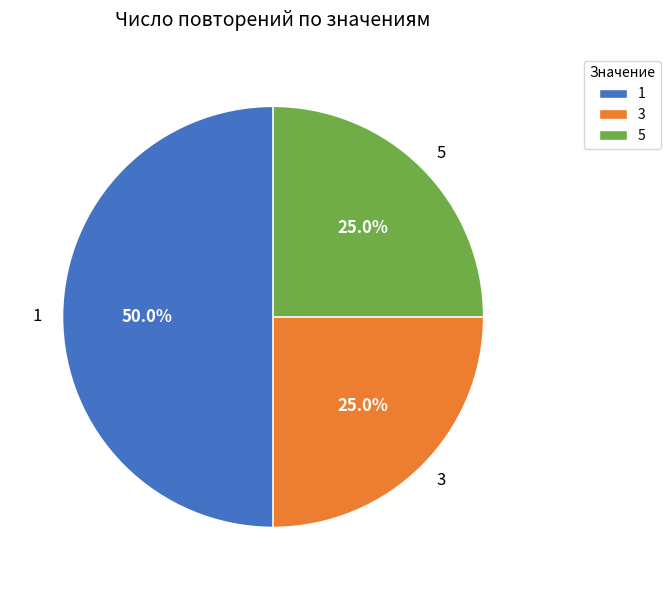

What percentage is the 5 slice, to the nearest percent?

25%